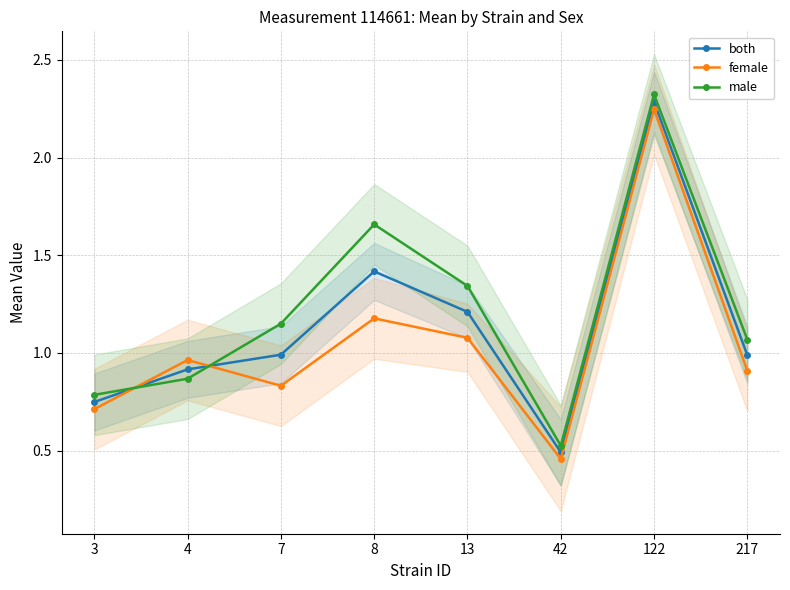

What is the difference between the both values at 8 and 7?

0.4